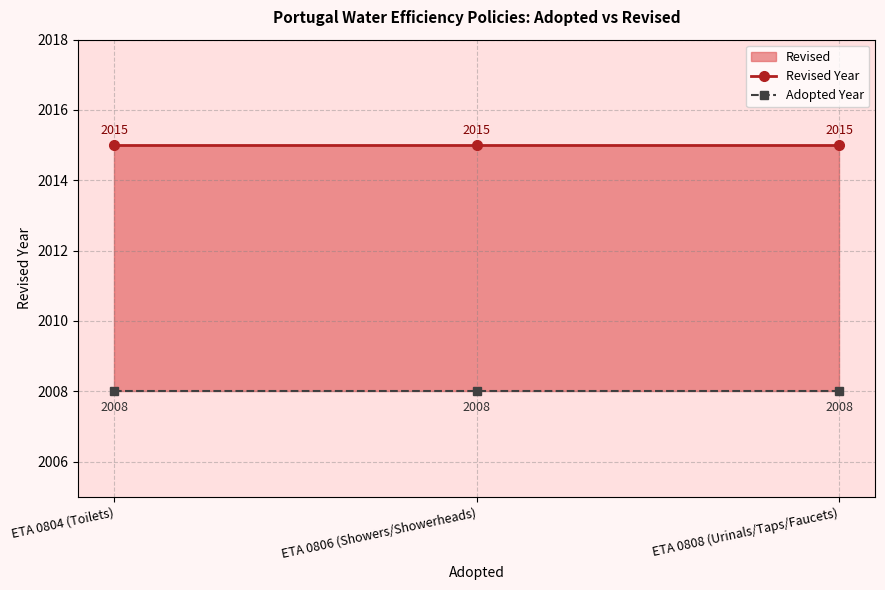

What is the value of the Adopted Year point at the 3rd from the left?

2008